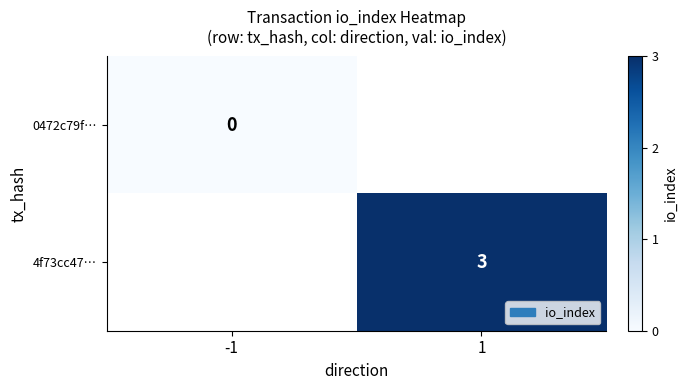

Count the number of data series in this chart.

2